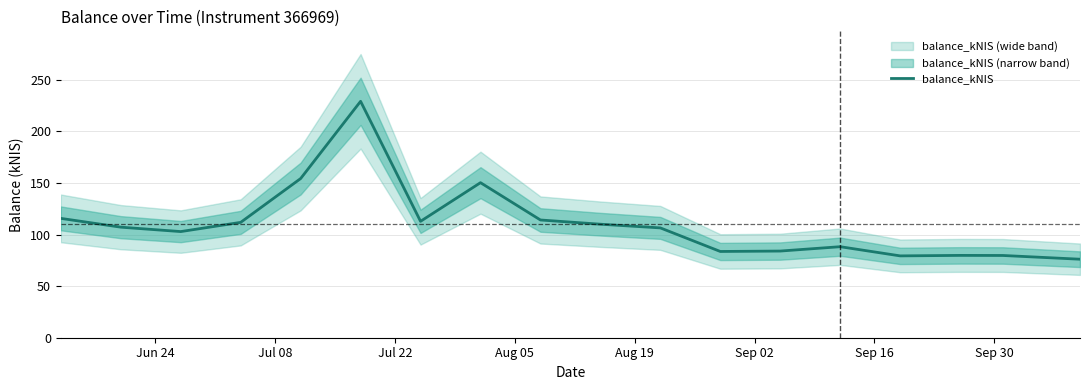

How many categories are shown in the chart?

18